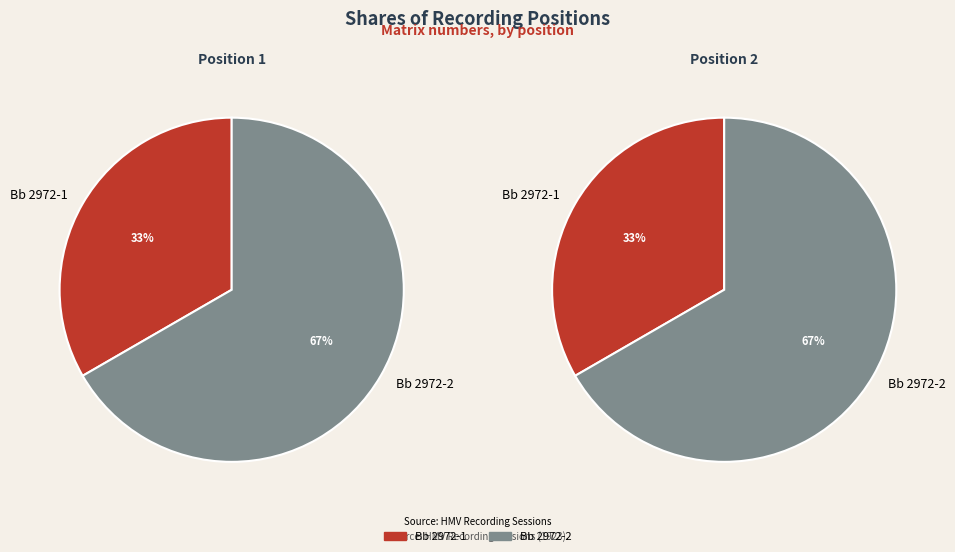

Is there any slice that represents more than half of the pie?

Yes